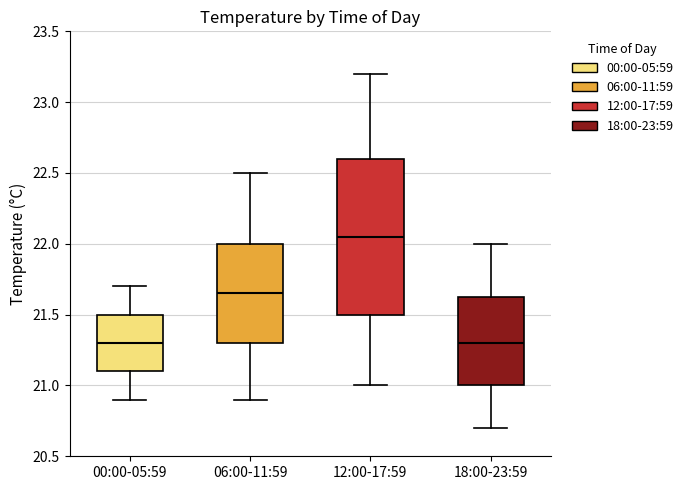

Comparing the boxes themselves (not the whiskers), which one is the tallest?

12:00-17:59